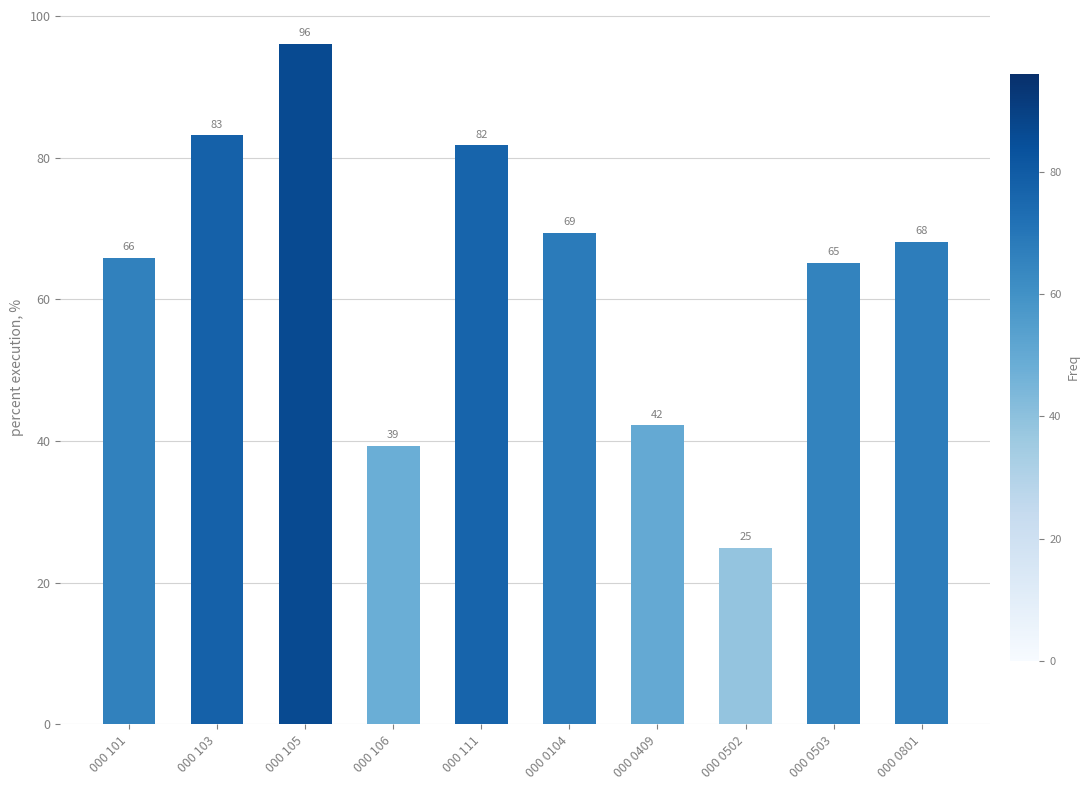

Rank the categories by value from highest to lowest.

000 105, 000 103, 000 111, 000 0104, 000 0801, 000 101, 000 0503, 000 0409, 000 106, 000 0502